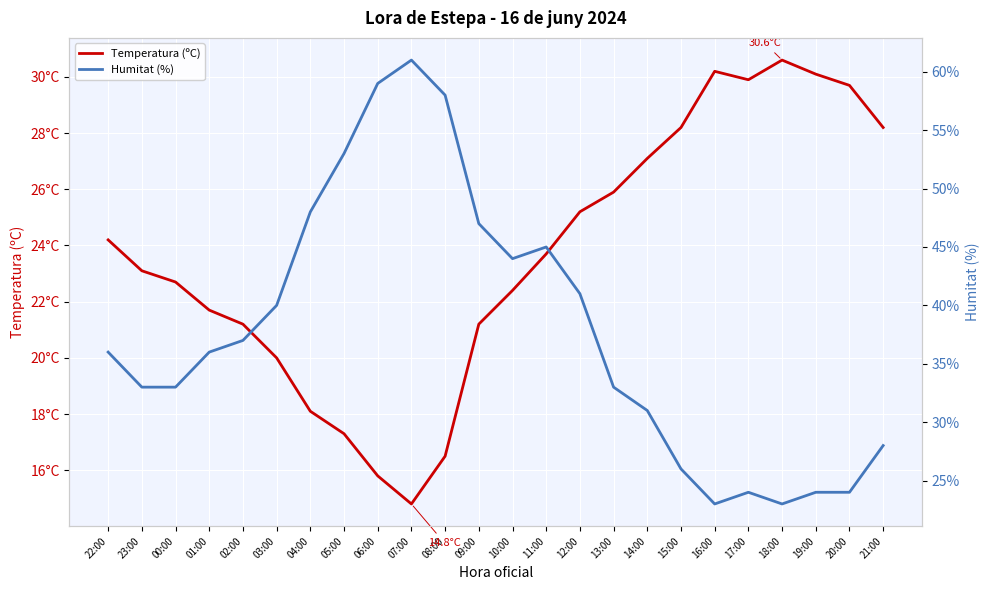

What is the difference between the second highest and minimum values in the Temperatura (ºC) series?

15.4